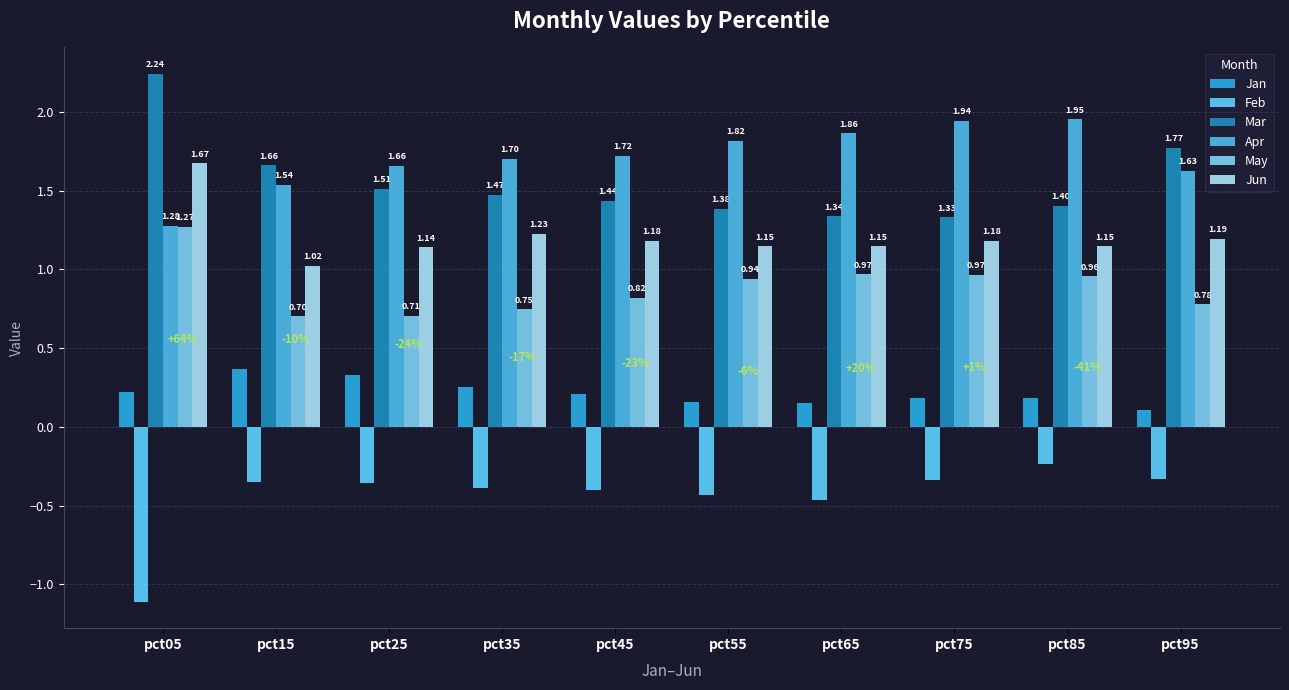

Which series changed the most between pct75 and pct85?

Feb